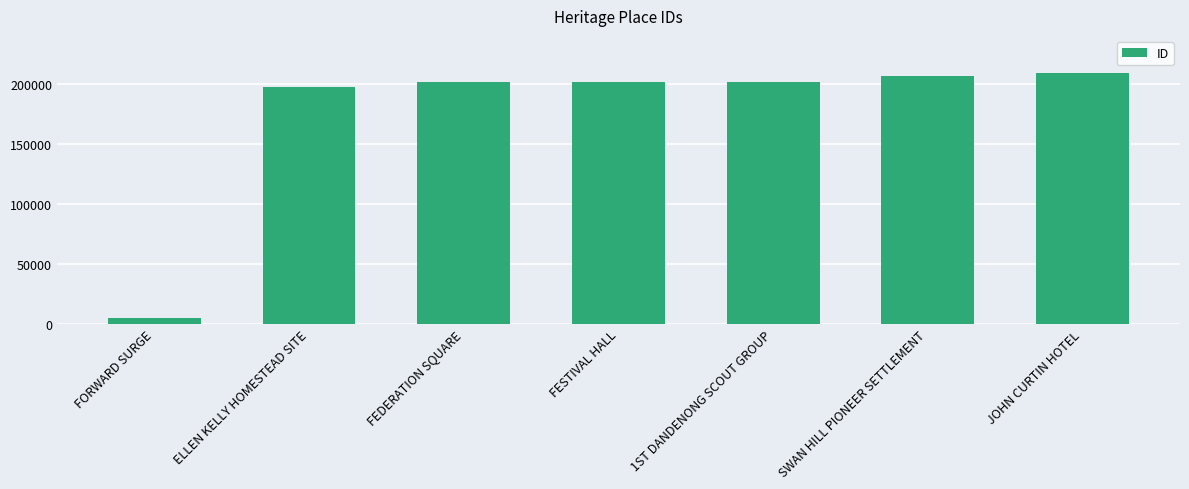

What position from the right is SWAN HILL PIONEER SETTLEMENT?

2